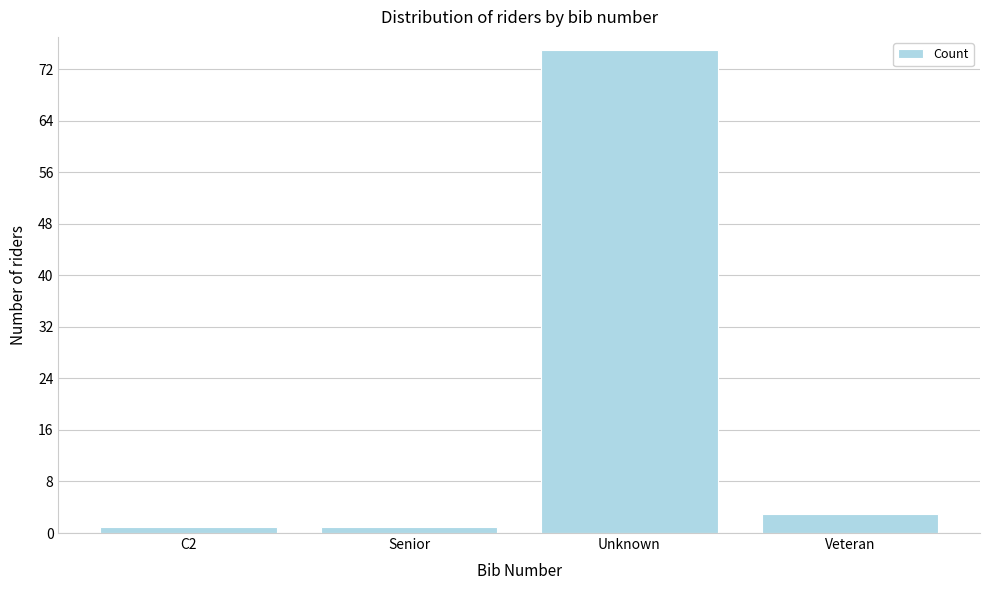

Reading right to left, transcribe all the data shown in this chart.

3	75	1	1